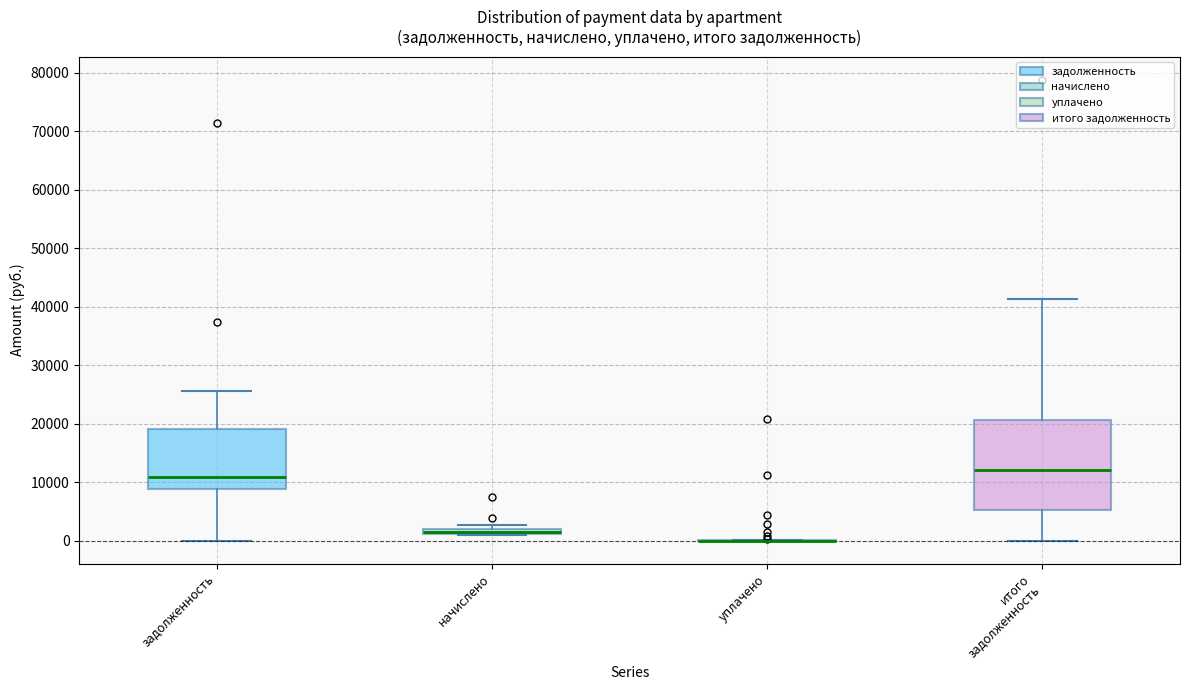

Where is the lower edge of the box for итого задолженность on the y-axis? The values are not printed on the chart, so give them approximately, as read against the axis.

5000